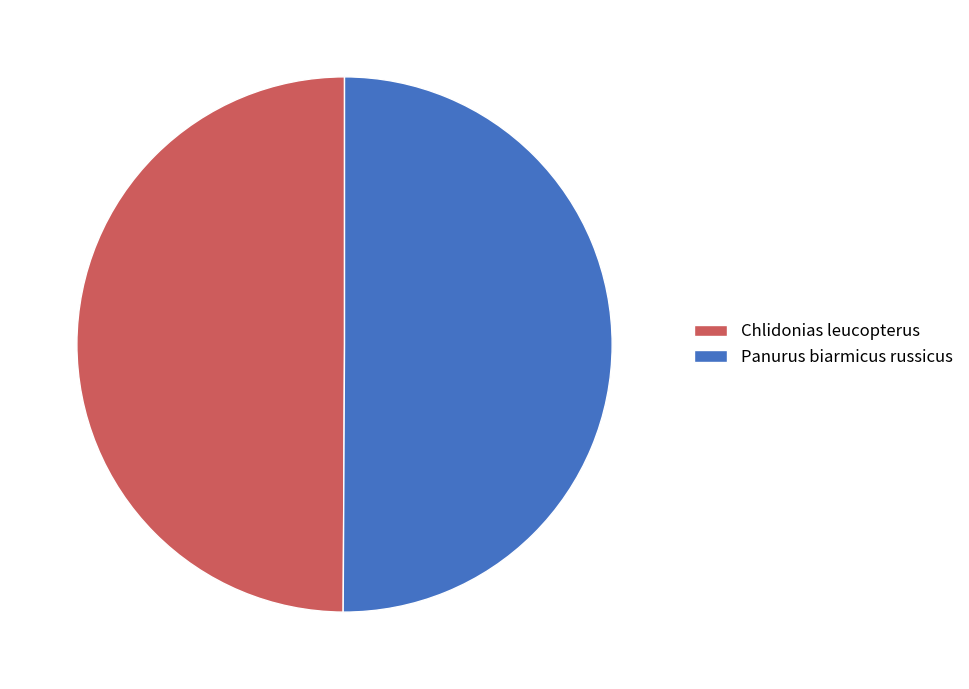

Combined, do Chlidonias leucopterus and Panurus biarmicus russicus account for over 50%?

Yes